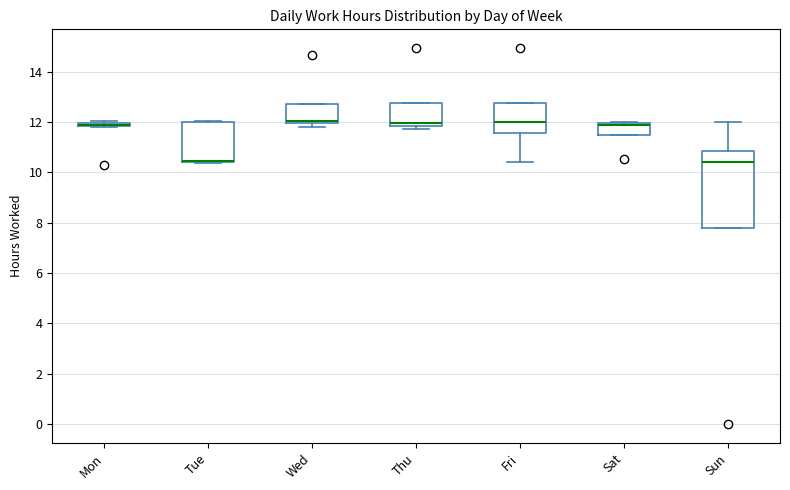

Which box is the tallest, from its lower edge to its upper edge?

Sun